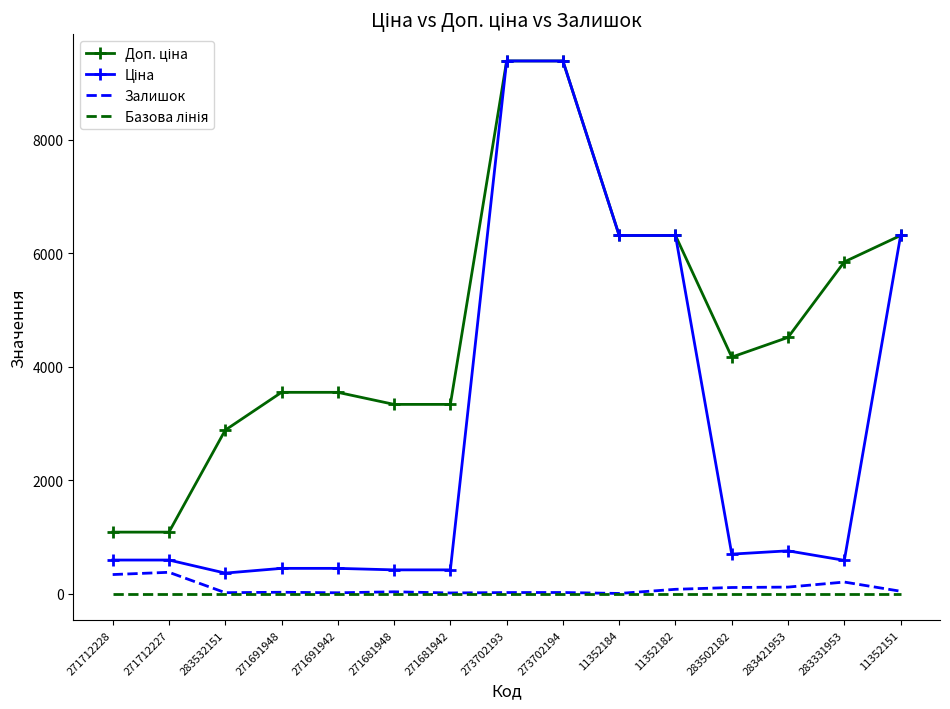

True or false: Залишок has a value of 15.0 at 283532151.

True